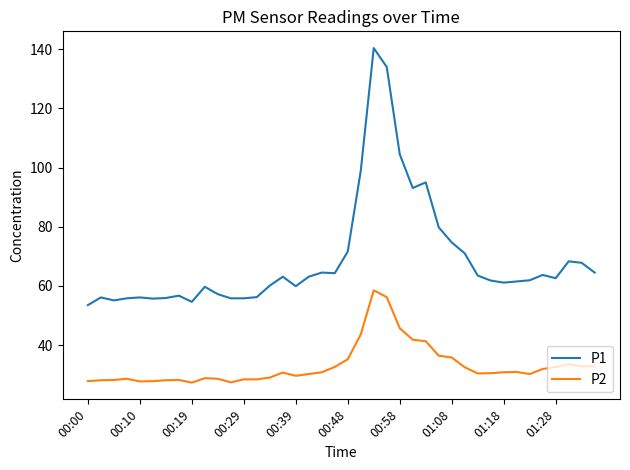

Which series has the largest range (max minus min)?

P1